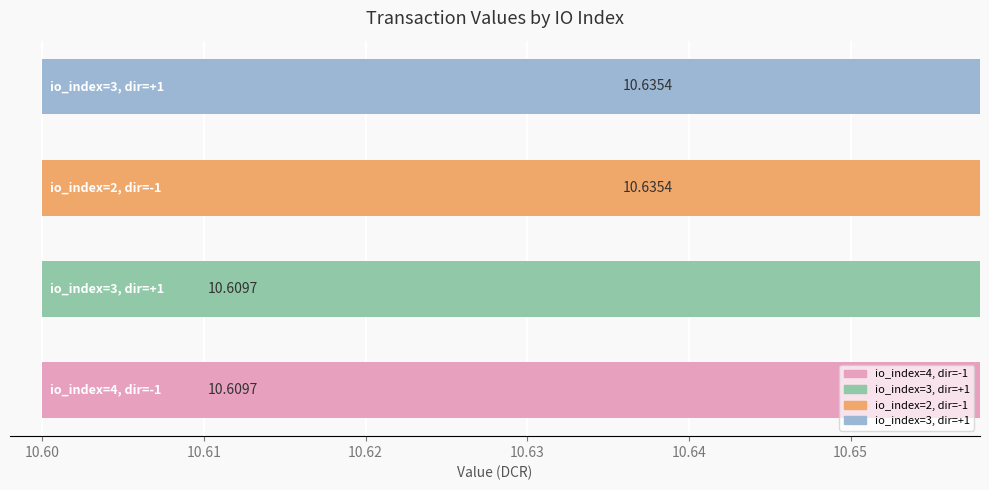

Count the values in the range 10 to 11.

4